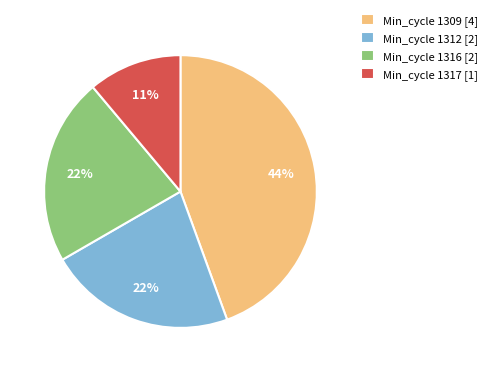

To the nearest percent, what percentage of the pie is Min_cycle 1309 [4]?

44%